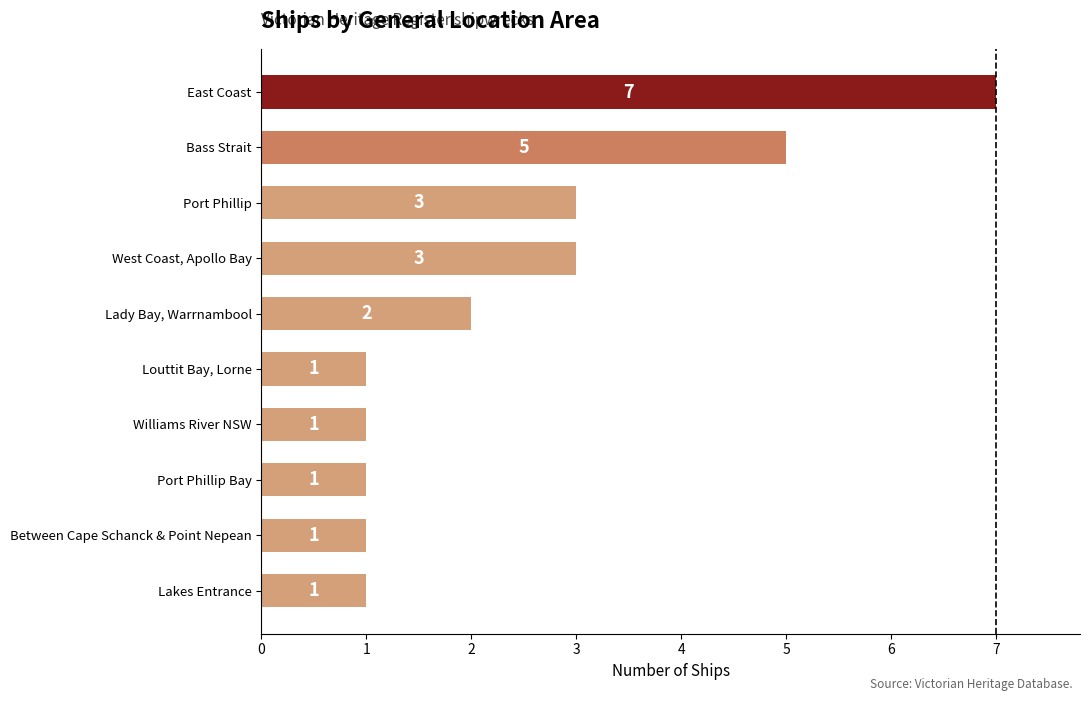

At which category does the chart reach its peak across all series?

East Coast